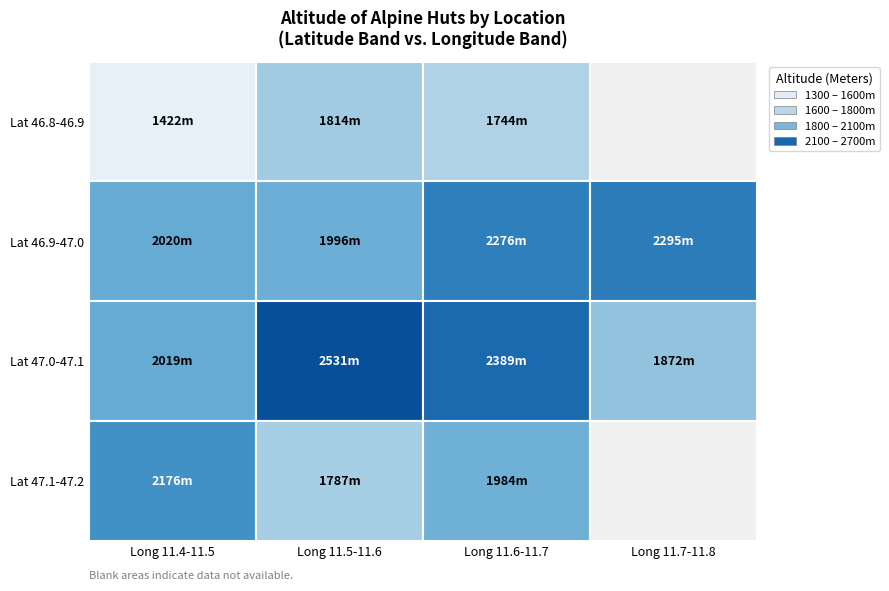

What is the difference between the maximum and second lowest values in the Lat 47.1-47.2 series?

192